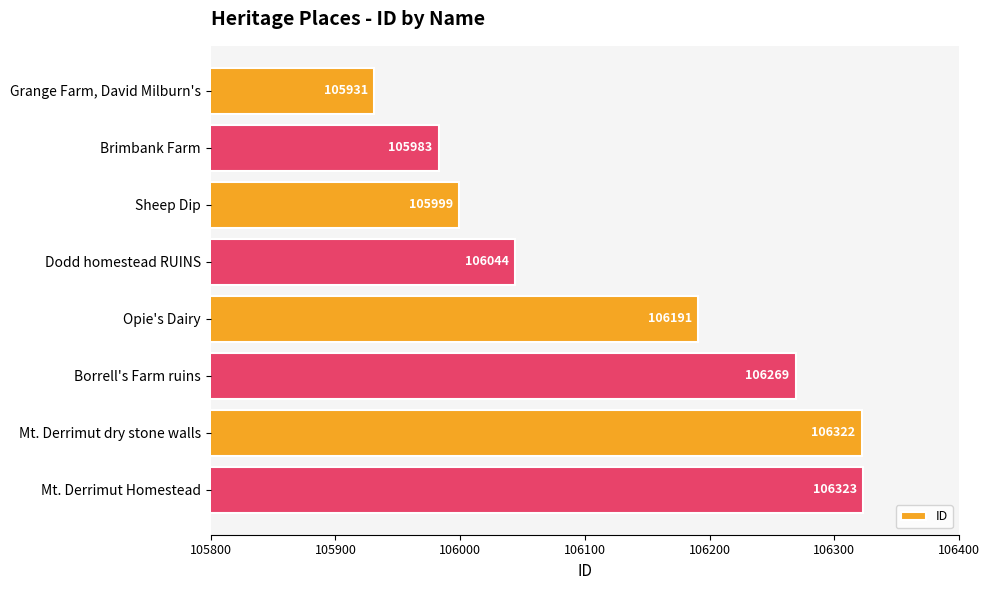

What is the label of the 2nd bar from the top?

Brimbank Farm